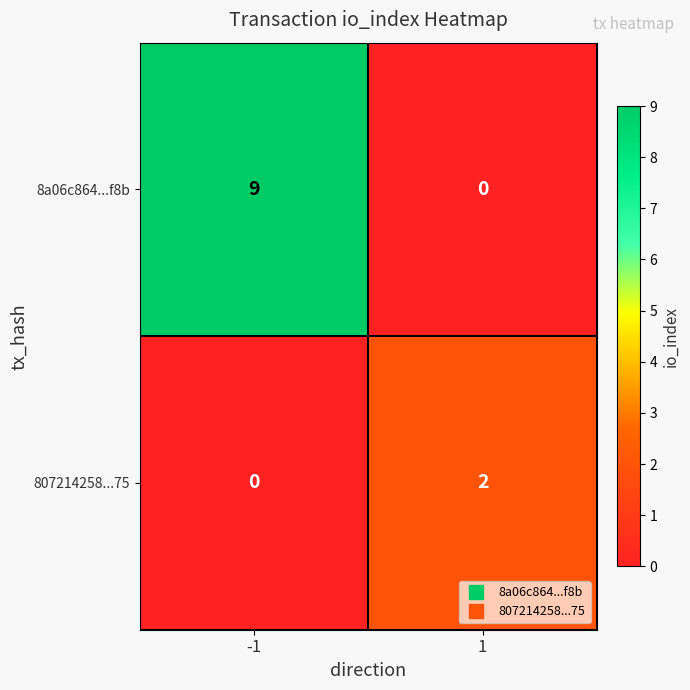

What is the sum of all 8a06c864...f8b values?

9